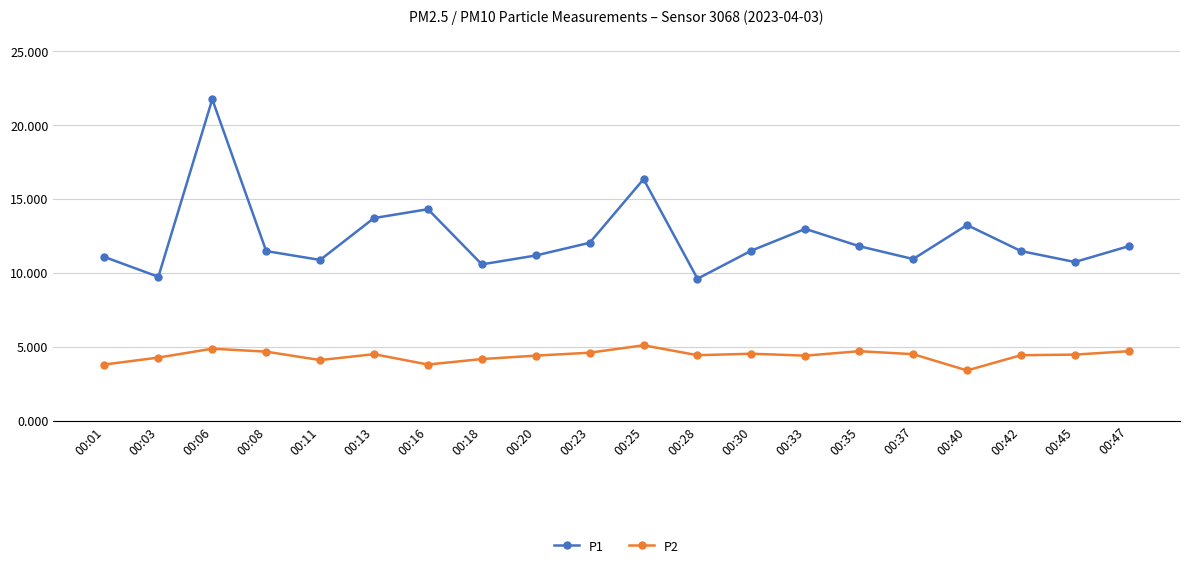

Is the value of P1 at 00:06 greater than the value of P2 at 00:45?

Yes